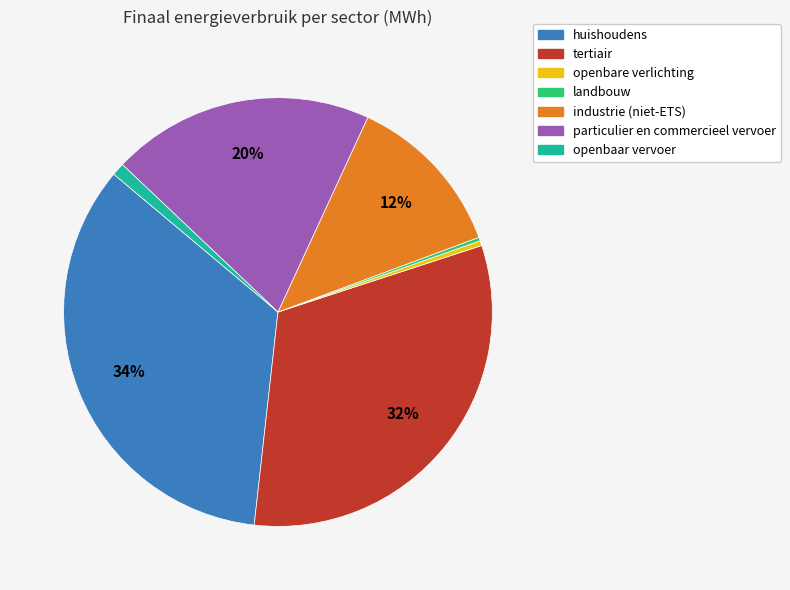

To the nearest percent, what portion does huishoudens represent?

34%